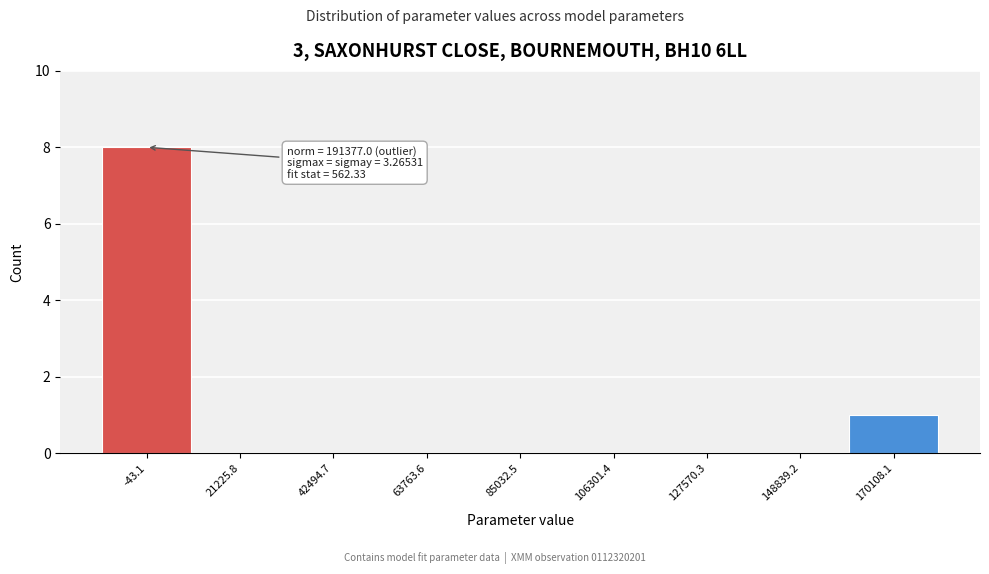

Reading right to left, list all the values displayed in this chart.

170108.1=1	148839.2=0	127570.3=0	106301.4=0	85032.5=0	63763.6=0	42494.7=0	21225.8=0	-43.1=8